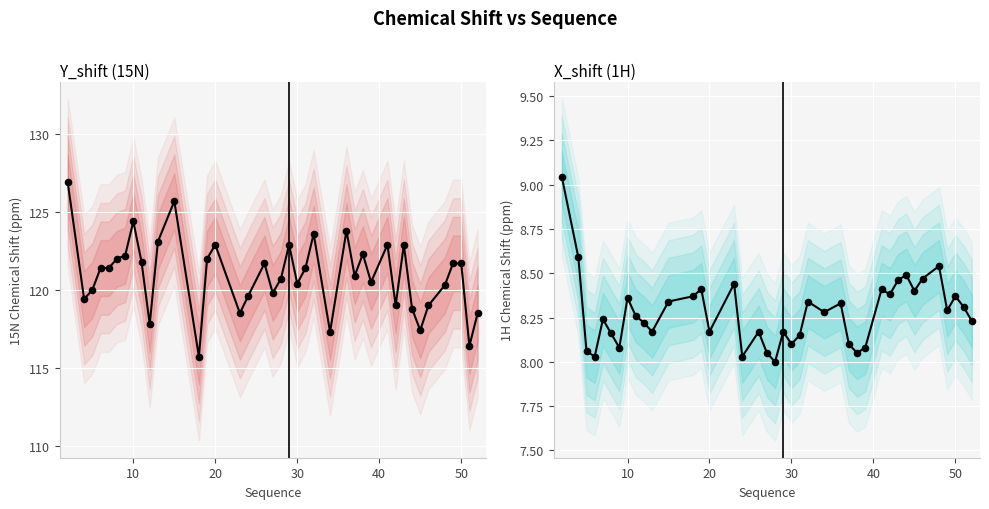

Which series reaches the maximum Y coordinate?

Y_shift